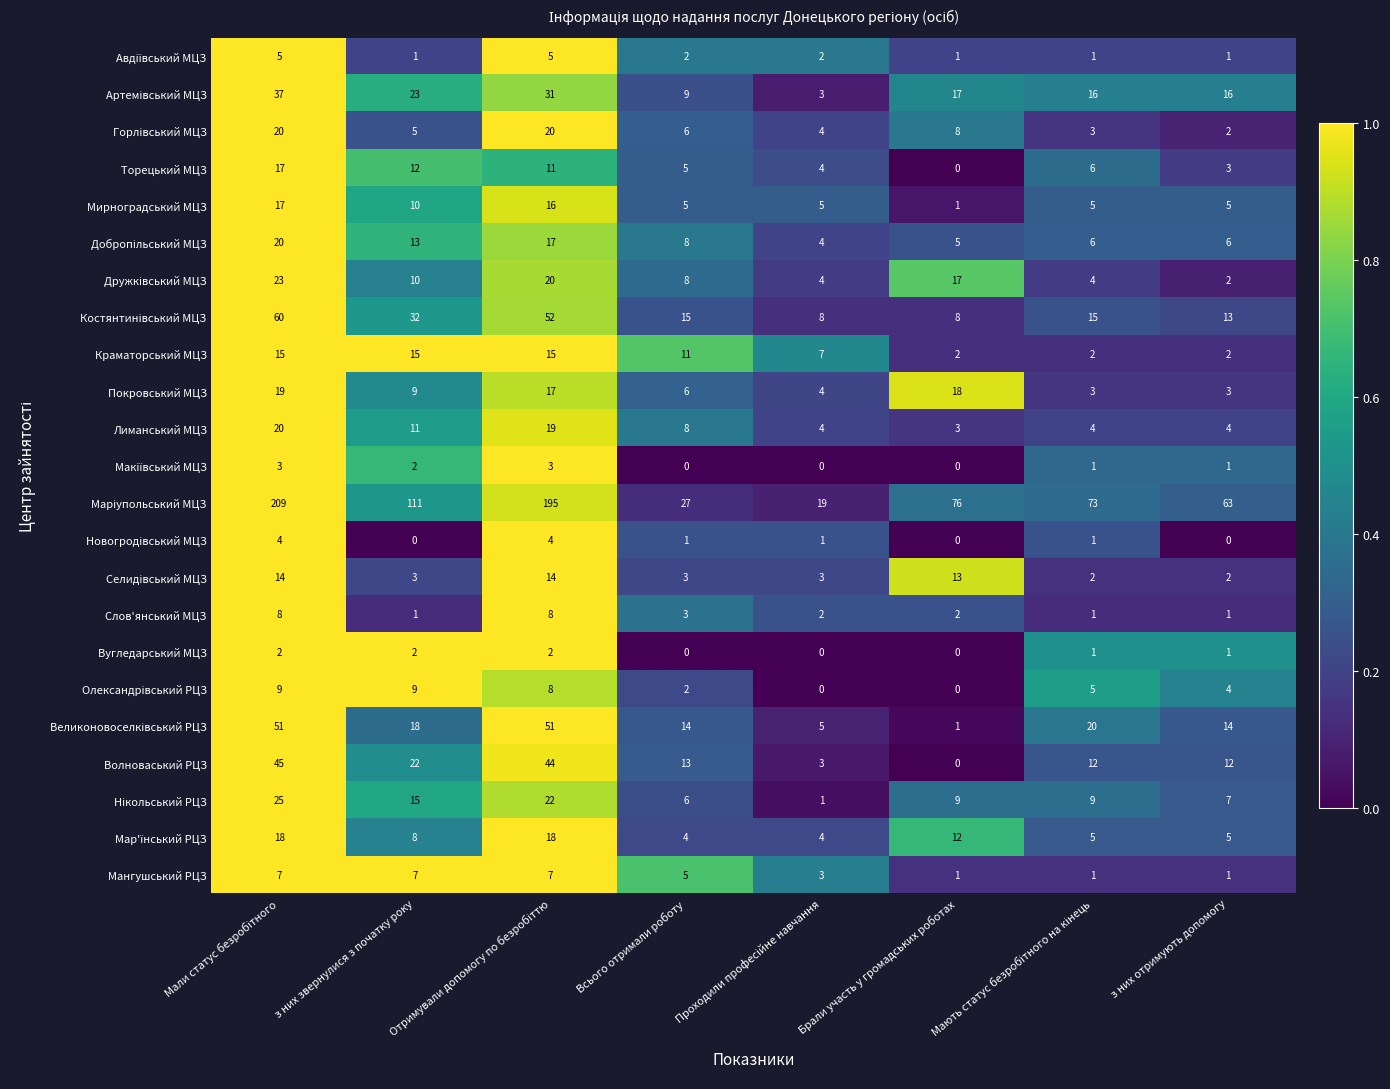

What is the total value across all series at з них отримують допомогу?

168